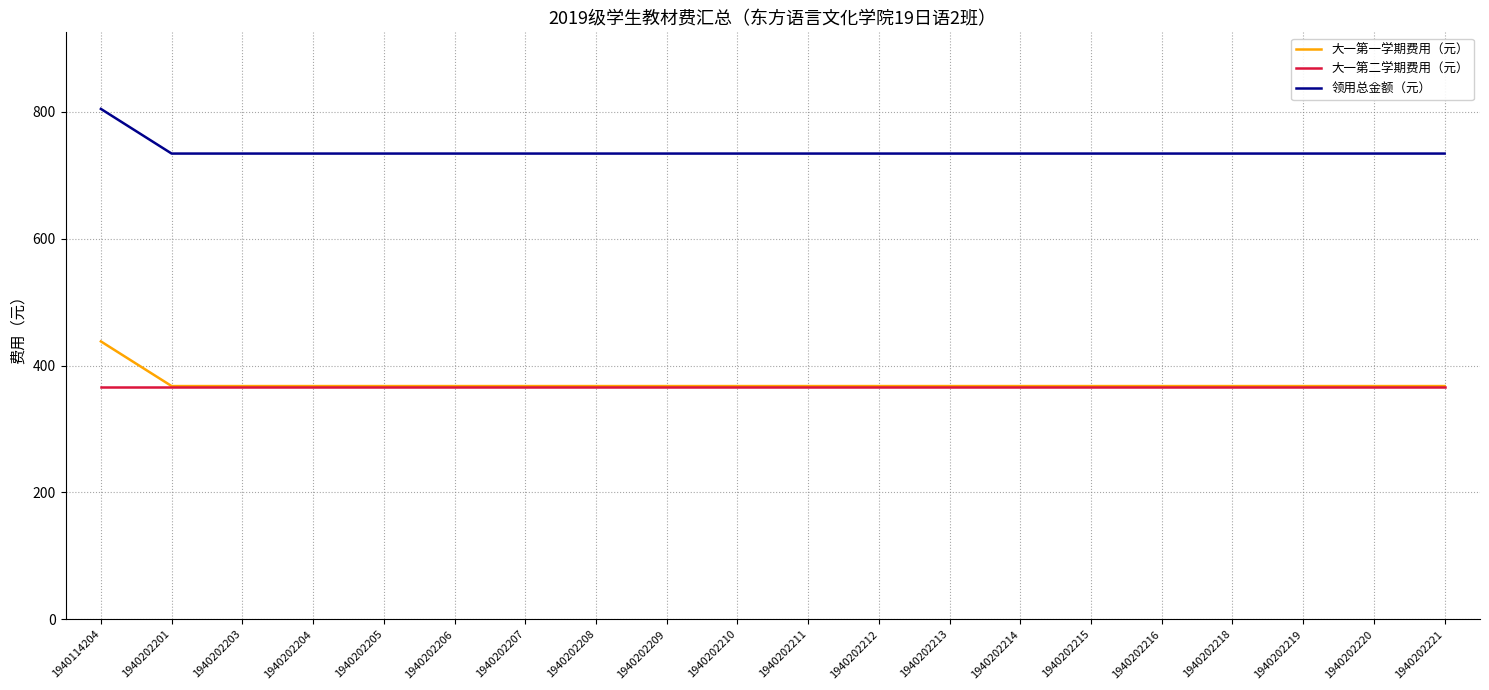

List the series in order of their peak value, highest first.

领用总金额（元）, 大一第一学期费用（元）, 大一第二学期费用（元）